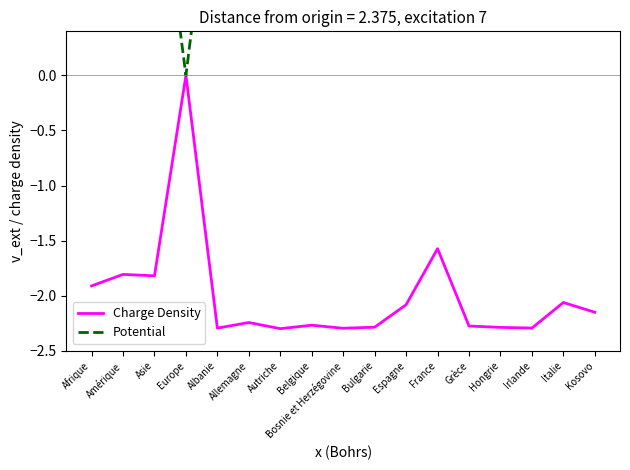

Where does the Potential series first go above 2?

Afrique